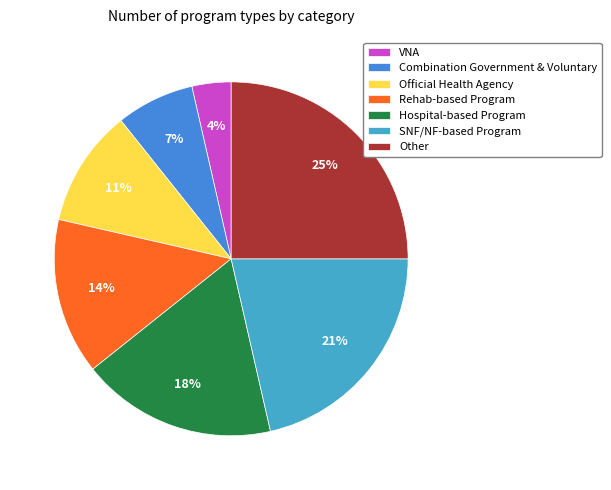

Count the number of slices in the pie.

7